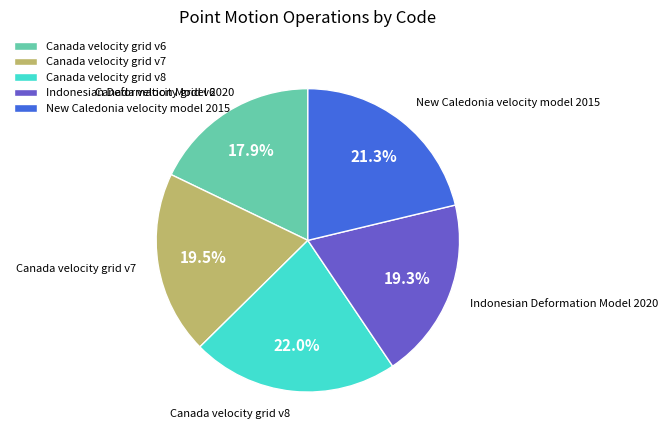

To the nearest percent, what is the difference between the largest and smallest slice percentages?

4%